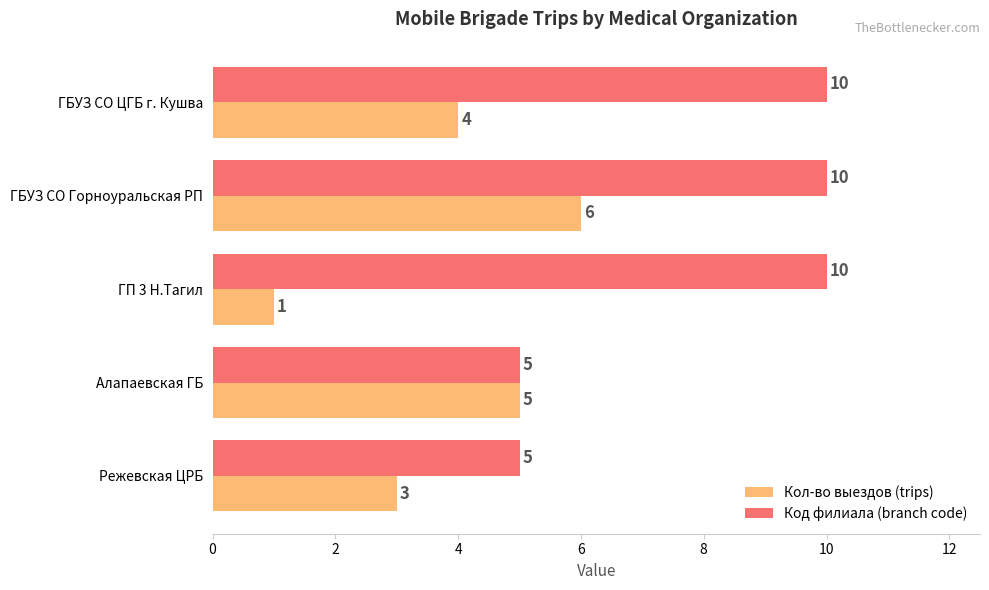

What is the sum of all Код филиала (branch code) values?

40